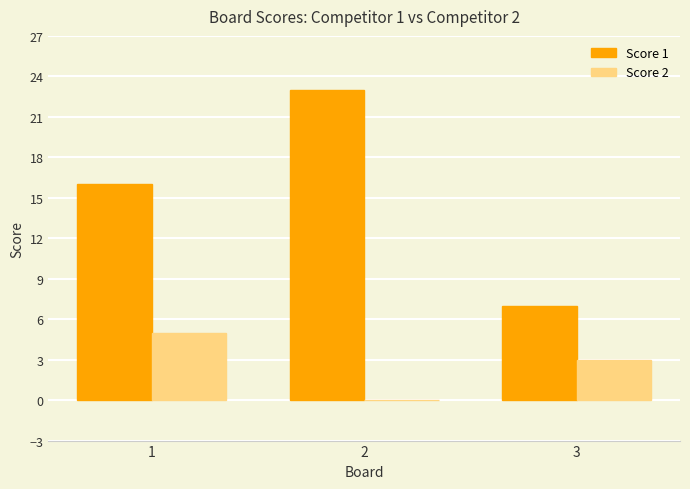

At which label does Score 2 reach its peak?

1